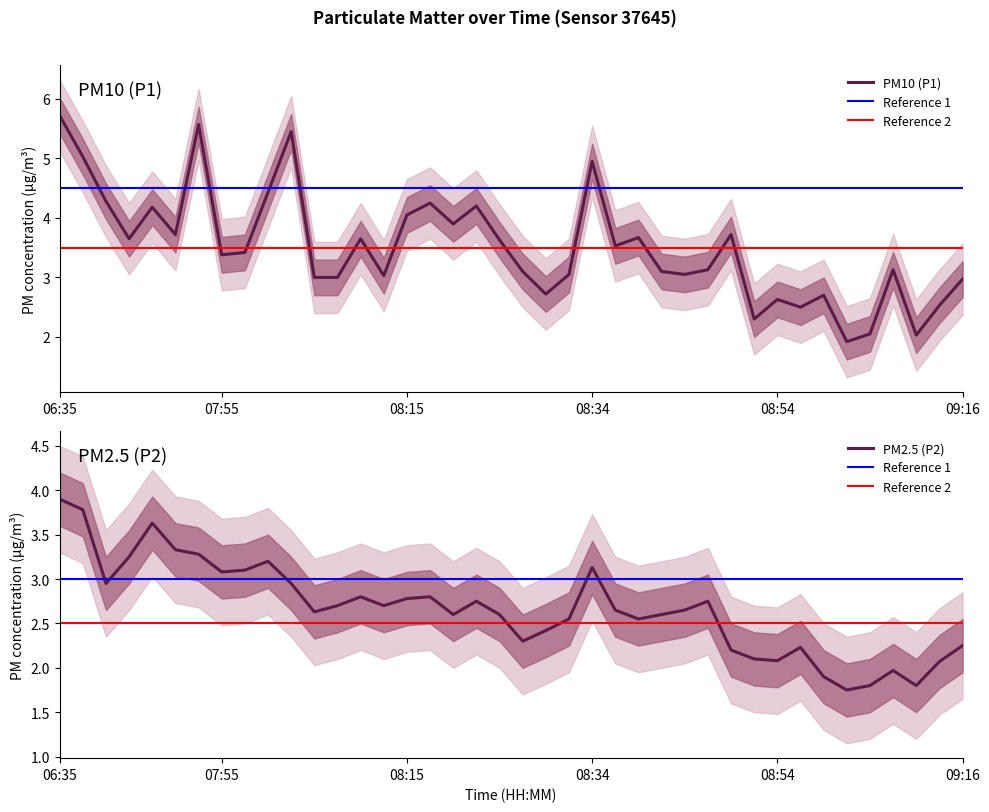

What is the difference between the second highest and minimum values in the PM10 (P1) series?

3.7